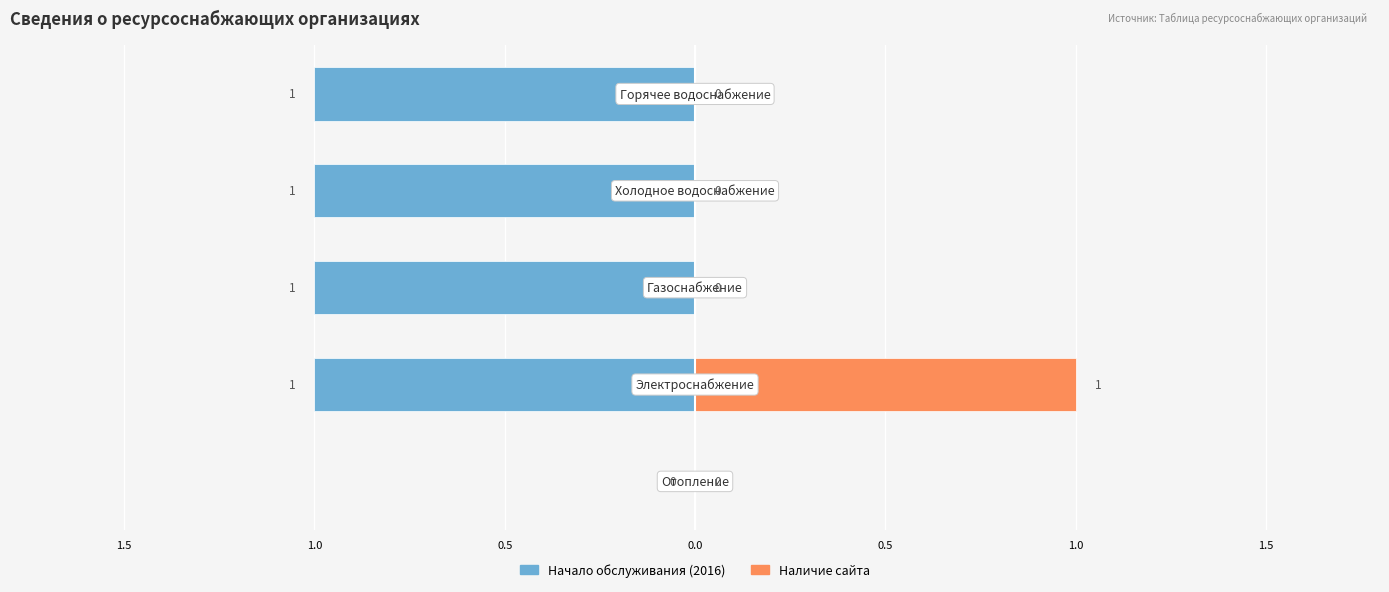

What are all the series names shown in the legend?

Начало обслуживания (2016), Наличие сайта